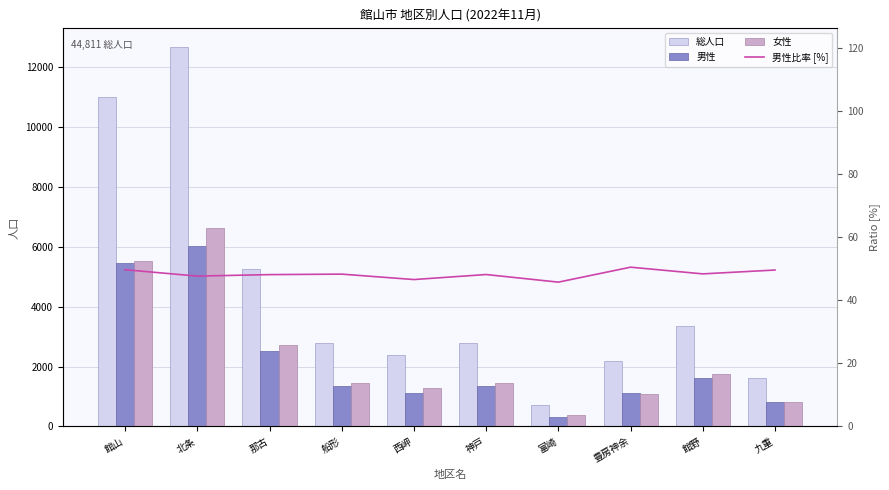

How many data points does each series have?

10